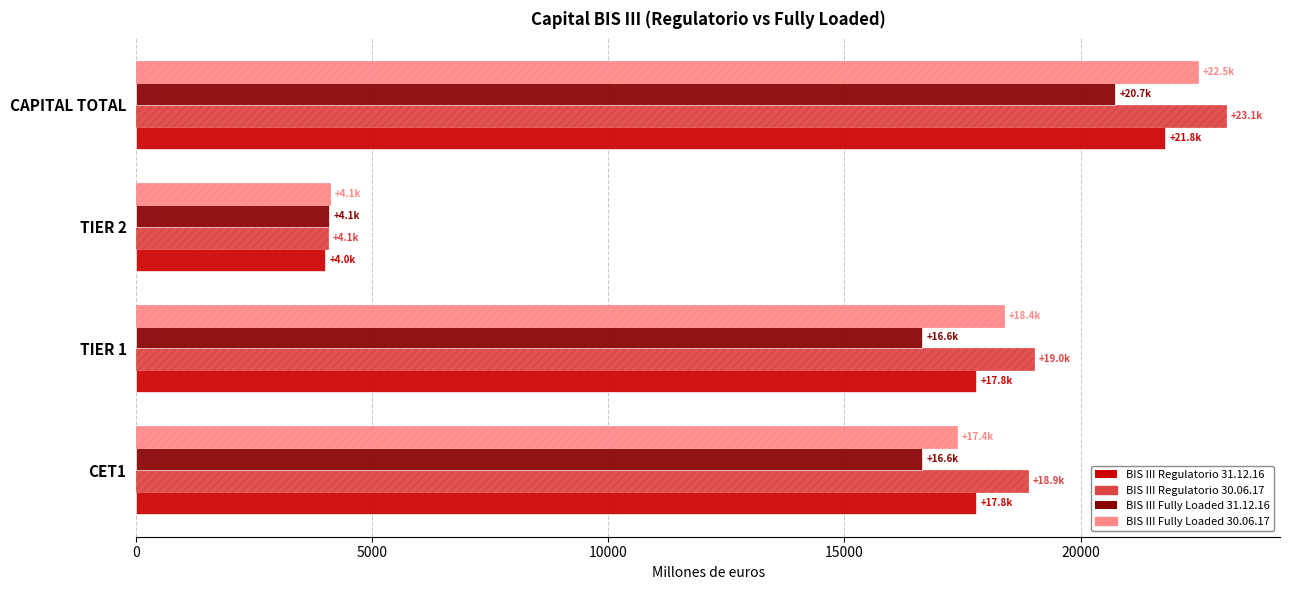

What is the average value of the BIS III Fully Loaded 31.12.16 series?

14530.0